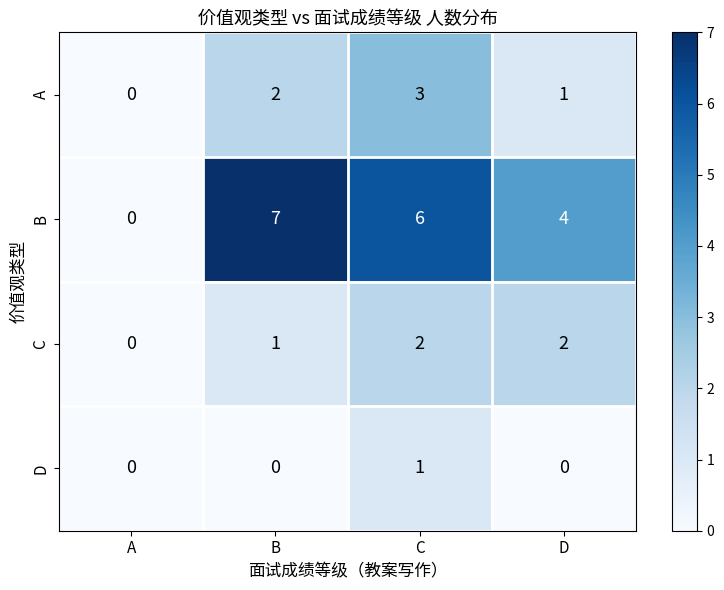

How many distinct data groups are displayed?

4